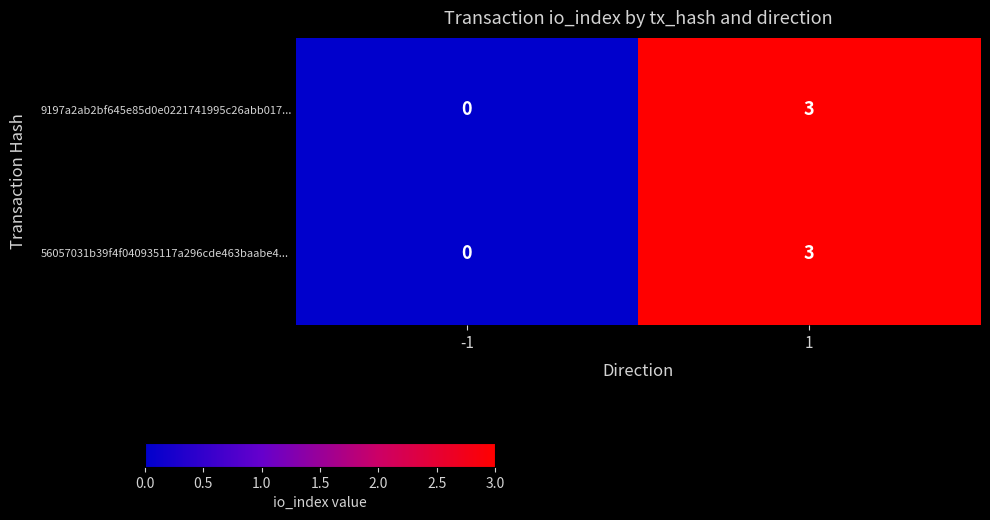

Reading left to right, transcribe all the data shown in this chart.

9197a2ab2bf645e85d0e0221741995c26abb017...: 0	3
56057031b39f4f040935117a296cde463baabe4...: 0	3